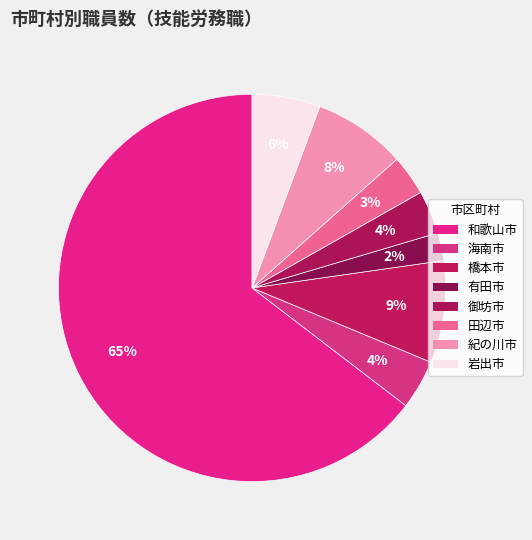

Rank the categories by value from lowest to highest.

有田市, 田辺市, 御坊市, 海南市, 岩出市, 紀の川市, 橋本市, 和歌山市